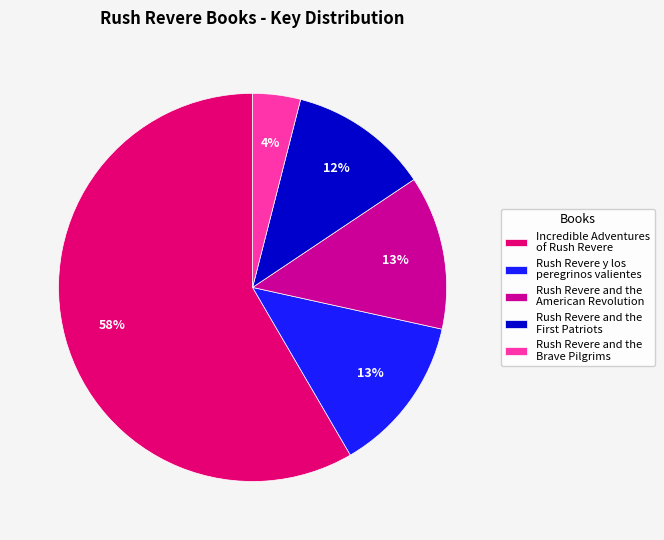

Does Incredible Adventures of Rush Revere represent more than half of the total?

Yes